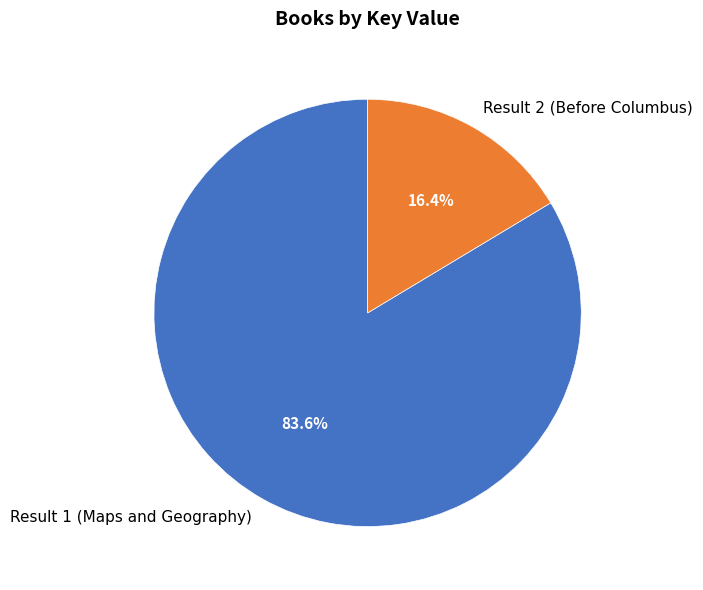

Which category has the biggest portion of the pie?

Result 1 (Maps and Geography)